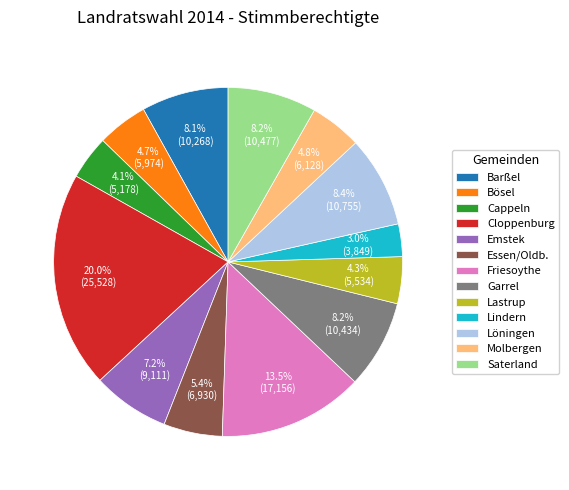

To the nearest percent, what portion does Saterland represent?

8%